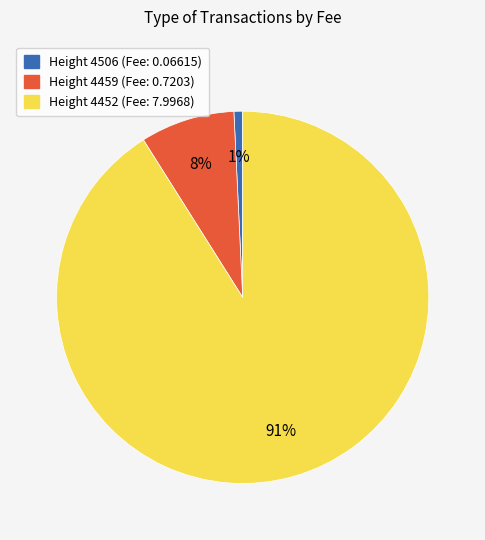

Does any single category account for the majority?

Yes